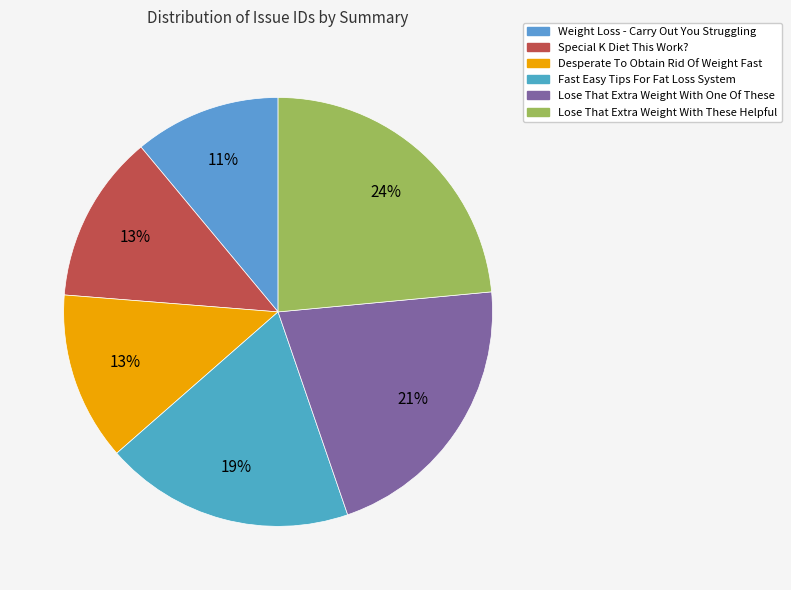

To the nearest percent, what is the average slice percentage?

17%